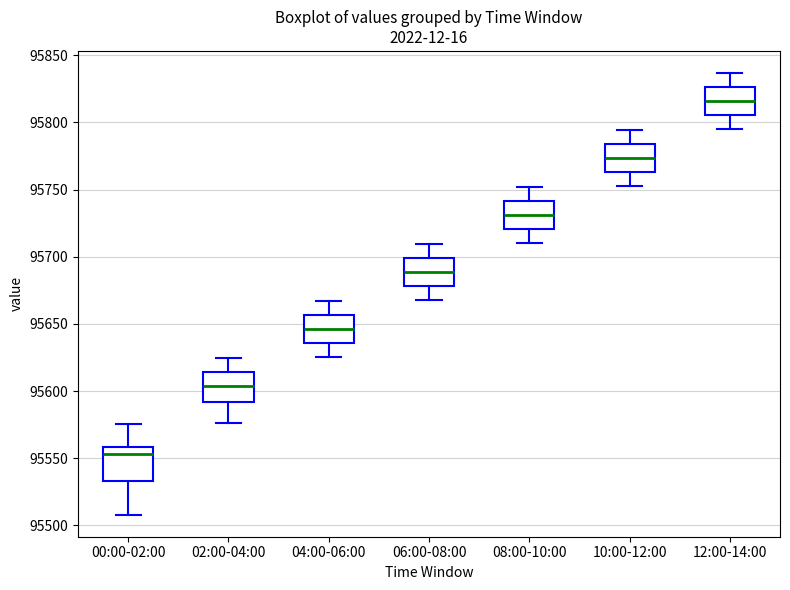

Reading left to right, read every box against the y-axis: the position of its median line, the range the box covers, and the ends of its whiskers. The values are not printed on the chart, so give them approximately, as read against the axis.

00:00-02:00: median 95555, box 95535 to 95560, whiskers 95510 to 95575
02:00-04:00: median 95605, box 95590 to 95615, whiskers 95575 to 95625
04:00-06:00: median 95645, box 95635 to 95655, whiskers 95625 to 95665
06:00-08:00: median 95690, box 95680 to 95700, whiskers 95670 to 95710
08:00-10:00: median 95730, box 95720 to 95740, whiskers 95710 to 95750
10:00-12:00: median 95775, box 95765 to 95785, whiskers 95755 to 95795
12:00-14:00: median 95815, box 95805 to 95825, whiskers 95795 to 95835